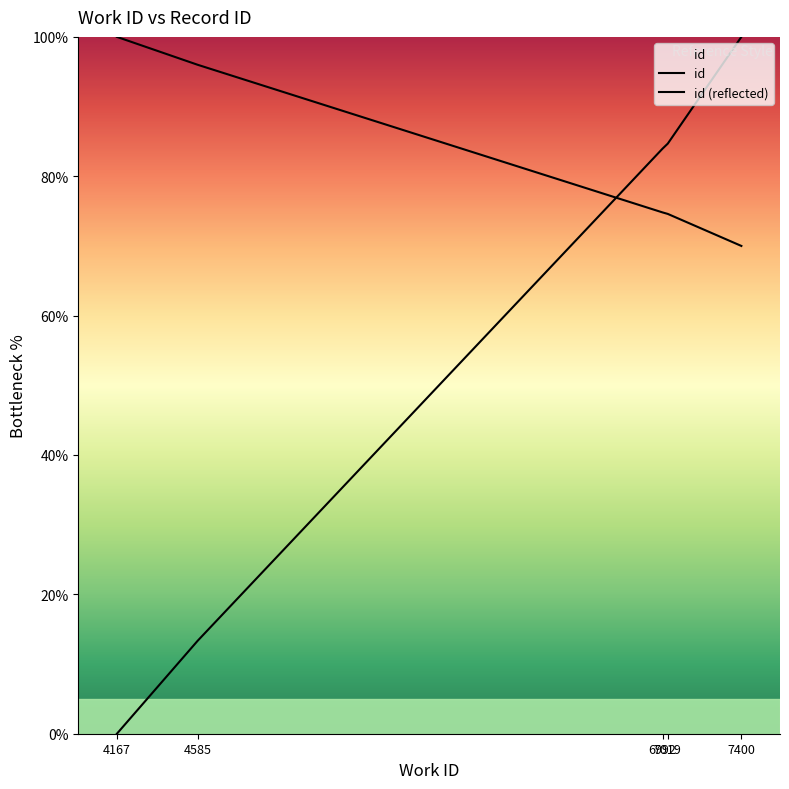

How many intersections are there between id and id (reflected)?

1